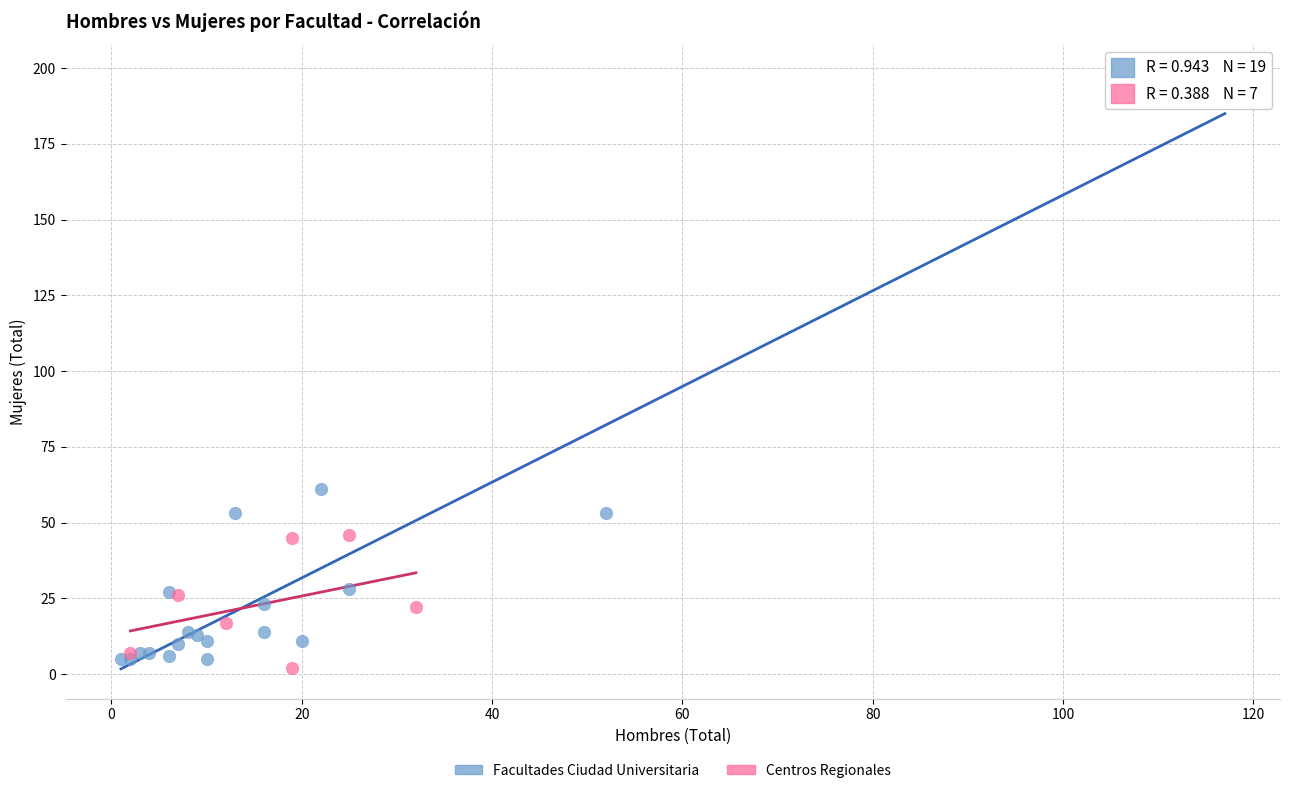

Which series reaches the minimum Y coordinate?

Centros Regionales